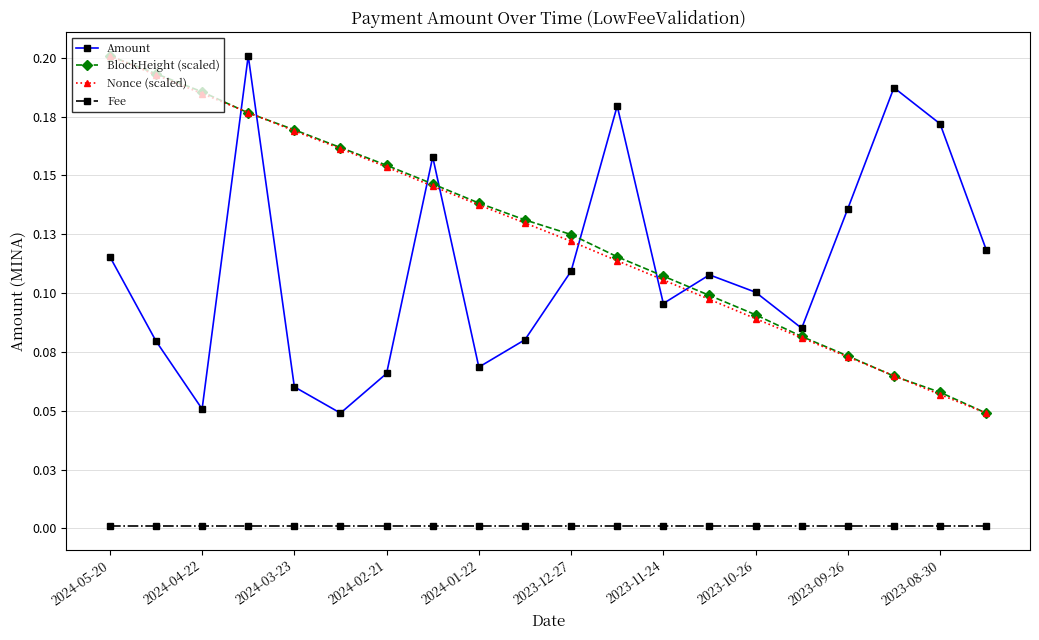

Reading left to right, list all the values displayed in this chart.

Amount: 0.1	0.1	0.1	0.2	0.1	0.0	0.1	0.2	0.1	0.1	0.1	0.2	0.1	0.1	0.1	0.1	0.1	0.2	0.2	0.1
BlockHeight (scaled): 0.2	0.2	0.2	0.2	0.2	0.2	0.2	0.1	0.1	0.1	0.1	0.1	0.1	0.1	0.1	0.1	0.1	0.1	0.1	0.0
Nonce (scaled): 0.2	0.2	0.2	0.2	0.2	0.2	0.2	0.1	0.1	0.1	0.1	0.1	0.1	0.1	0.1	0.1	0.1	0.1	0.1	0.0
Fee: 0.0	0.0	0.0	0.0	0.0	0.0	0.0	0.0	0.0	0.0	0.0	0.0	0.0	0.0	0.0	0.0	0.0	0.0	0.0	0.0